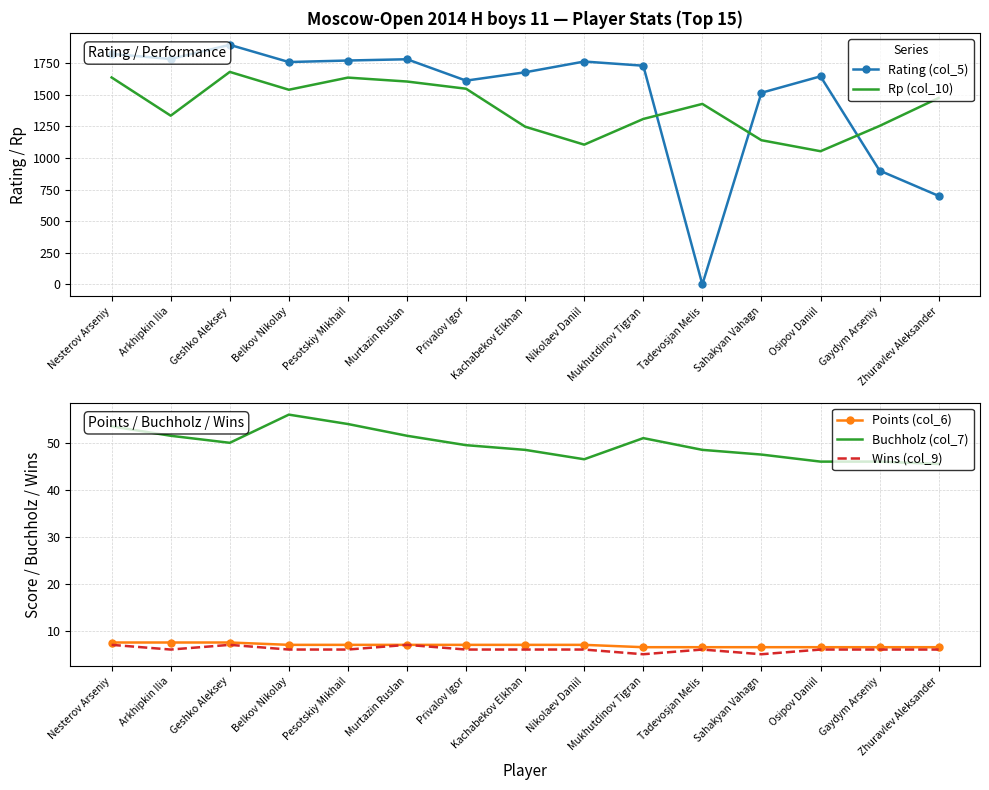

What is the highest value of the Points (col_6) series?

7.5